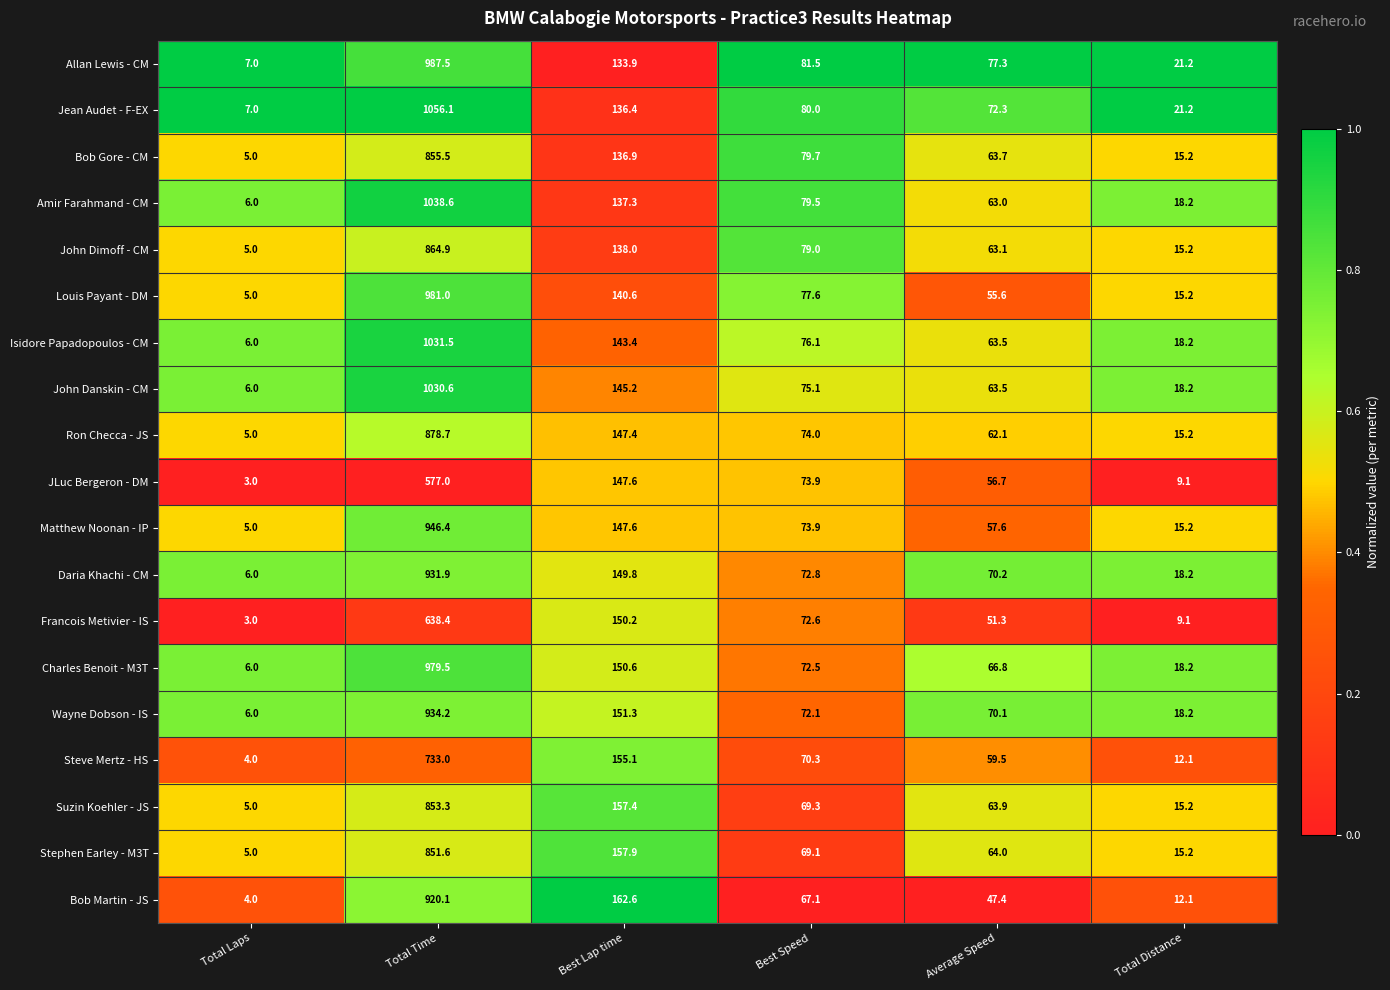

What is the average value of the John Danskin - CM series?

223.1